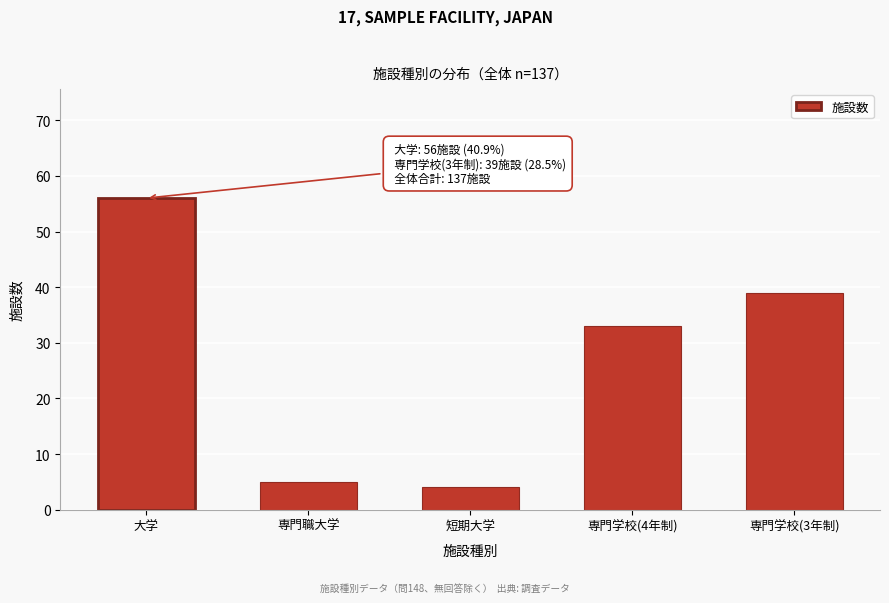

Reading right to left, transcribe all the data shown in this chart.

専門学校(3年制)=39	専門学校(4年制)=33	短期大学=4	専門職大学=5	大学=56